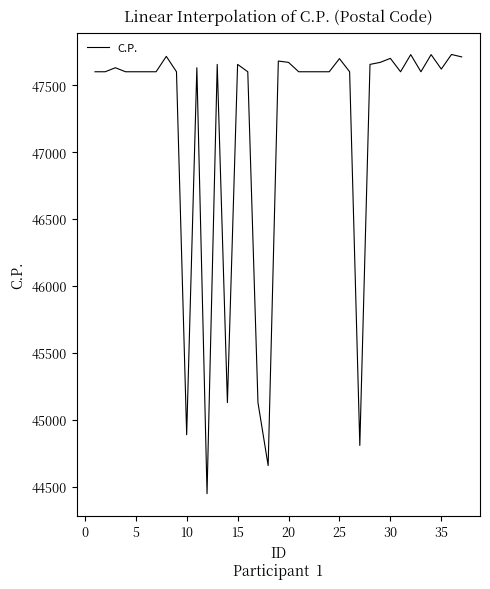

What is the maximum value shown in the chart?

47729